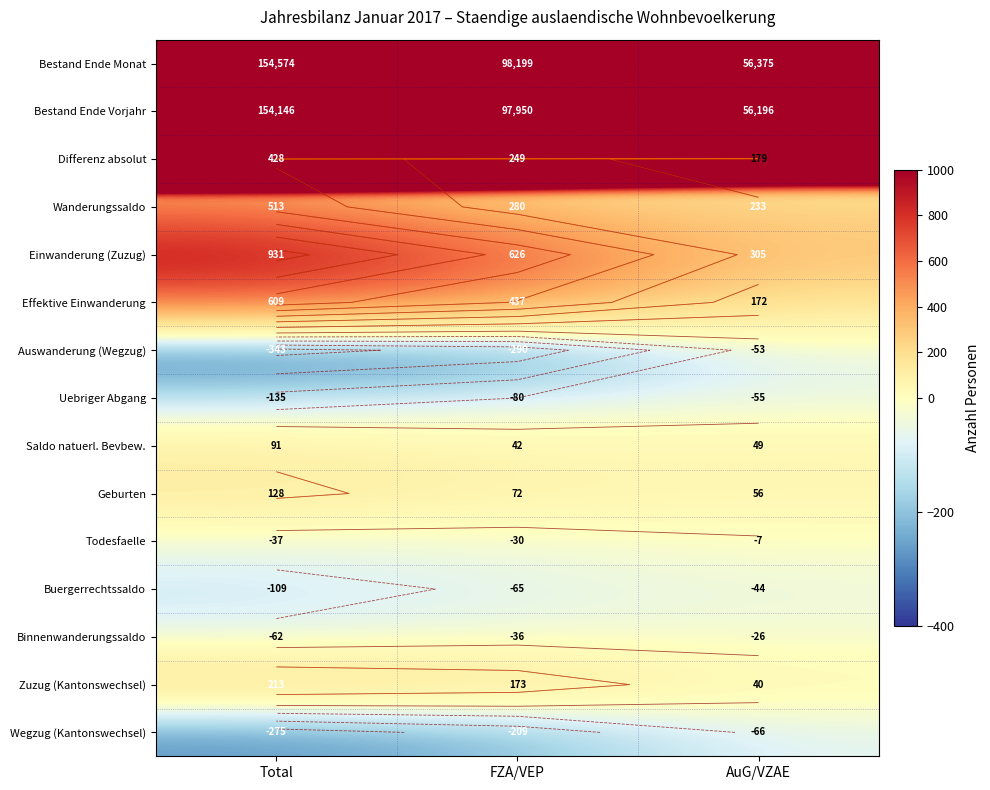

What is the spread (max minus min) of values at FZA/VEP?

98489